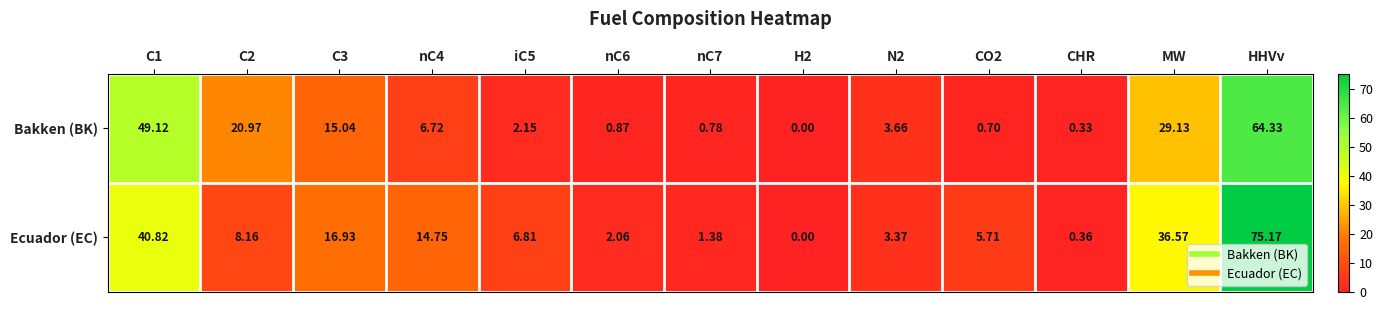

Which series has the largest total across all categories?

Ecuador (EC)